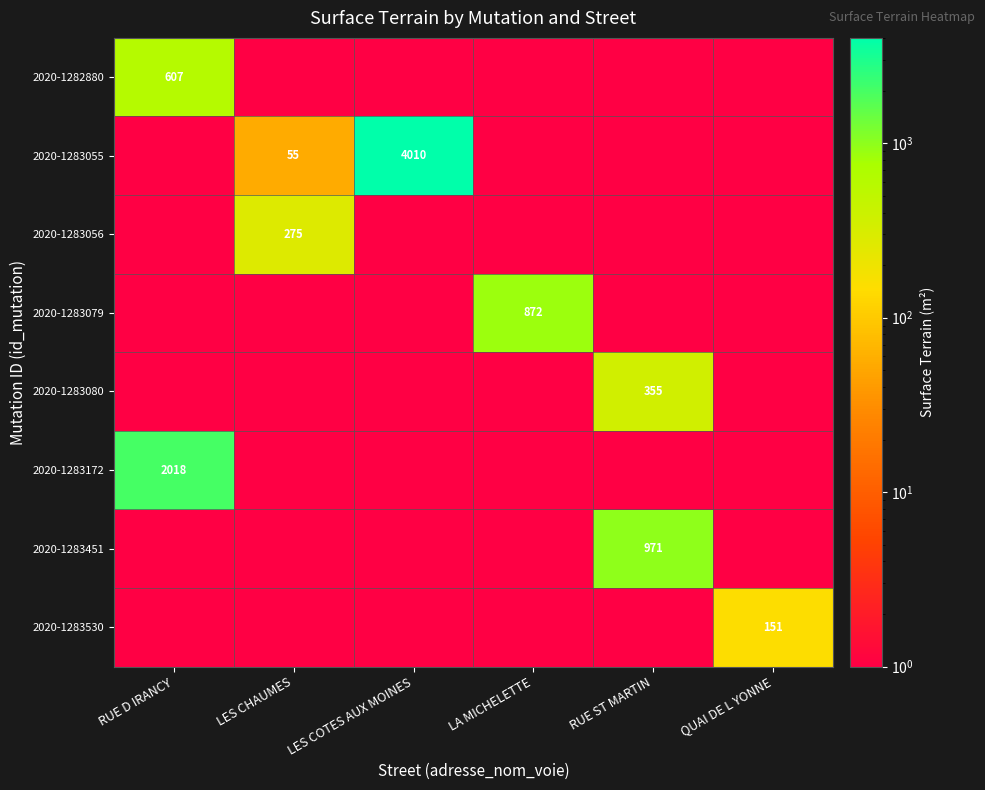

Is the value of 2020-1282880 at RUE ST MARTIN greater than the value of 2020-1283079 at LA MICHELETTE?

No